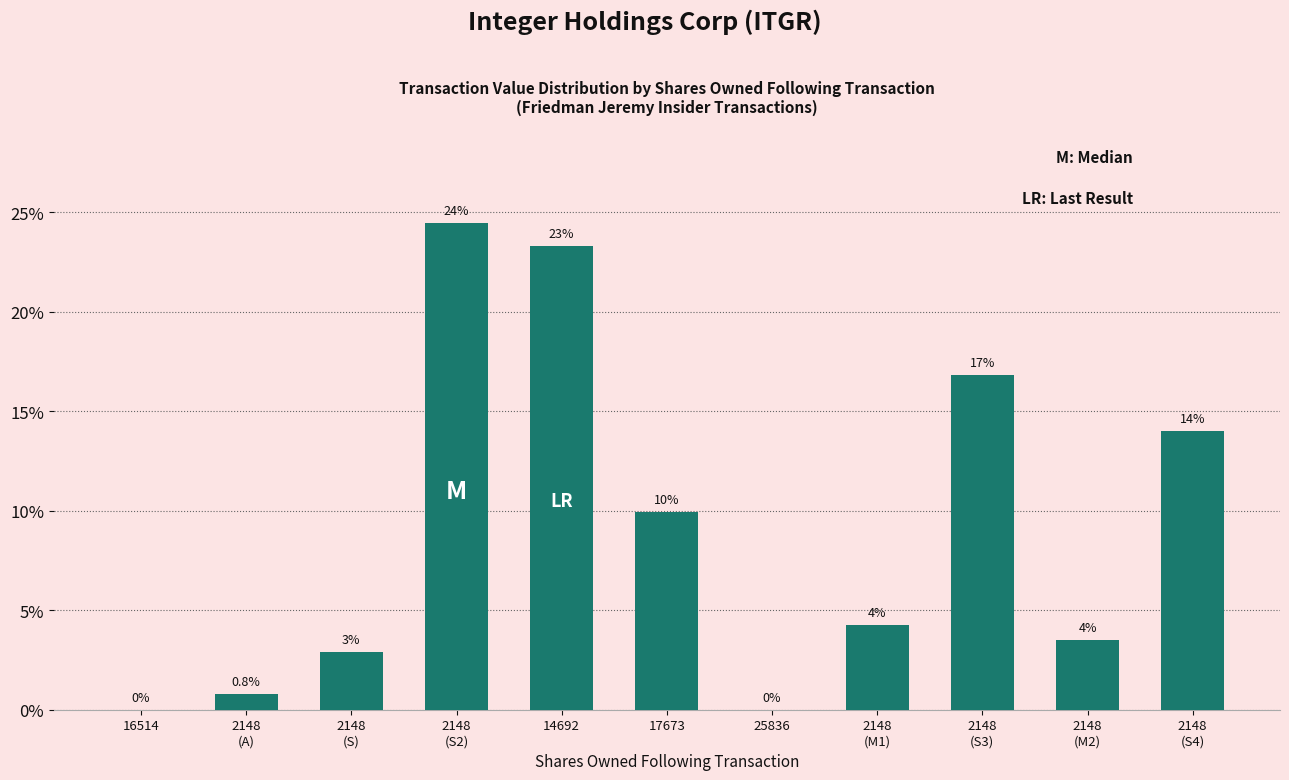

The value at 2148
(M1) is 4.2. True or false?

True